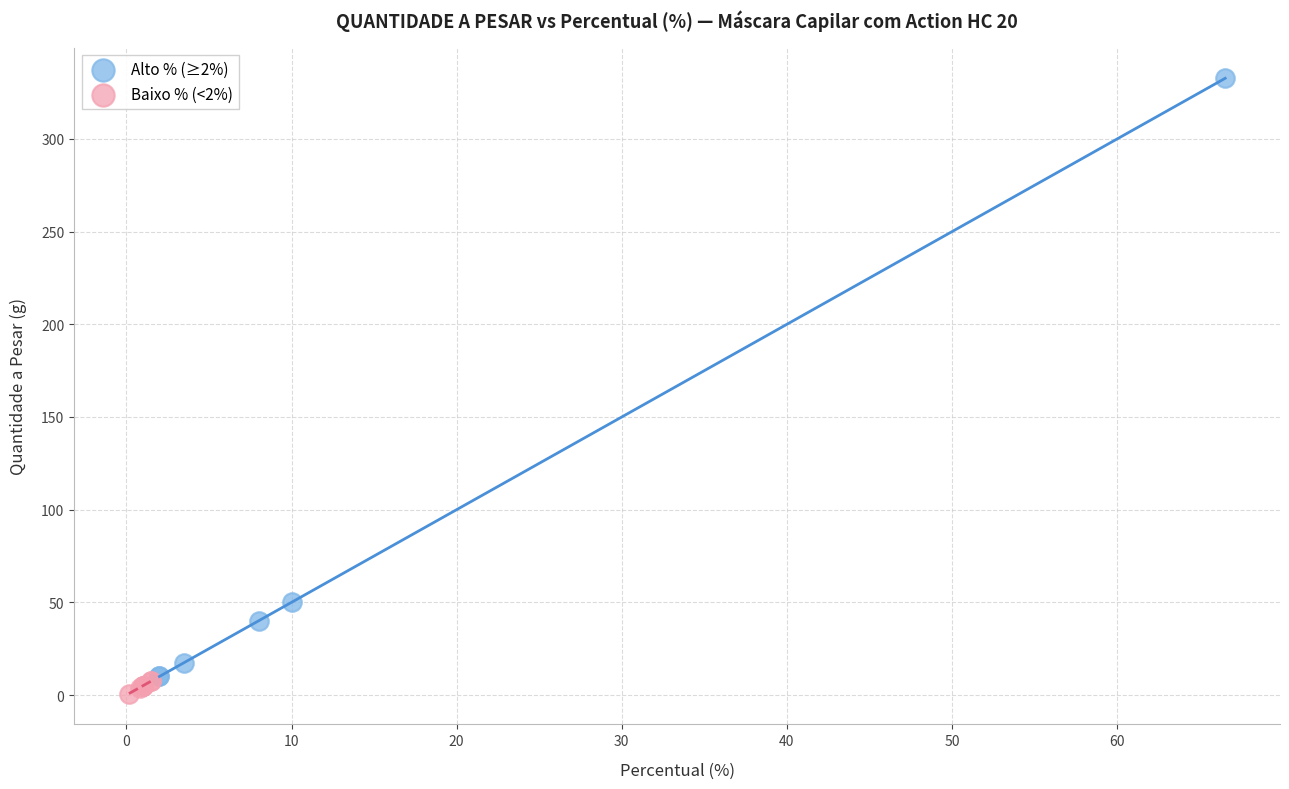

What are all the series names shown in the legend?

Alto % (≥2%), Baixo % (<2%)